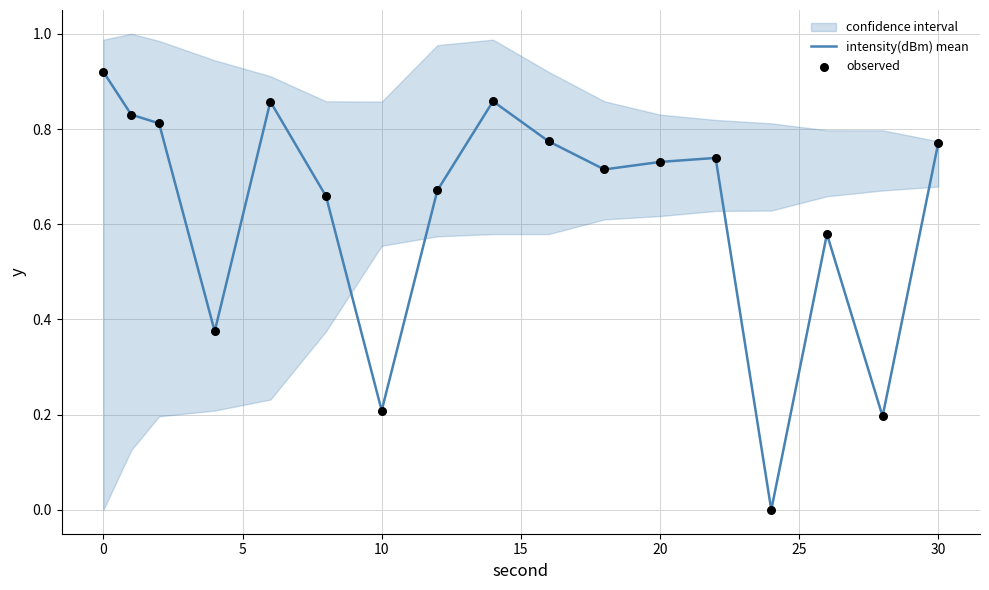

True or false: intensity(dBm) mean has a value of 1.1 at 30.

False